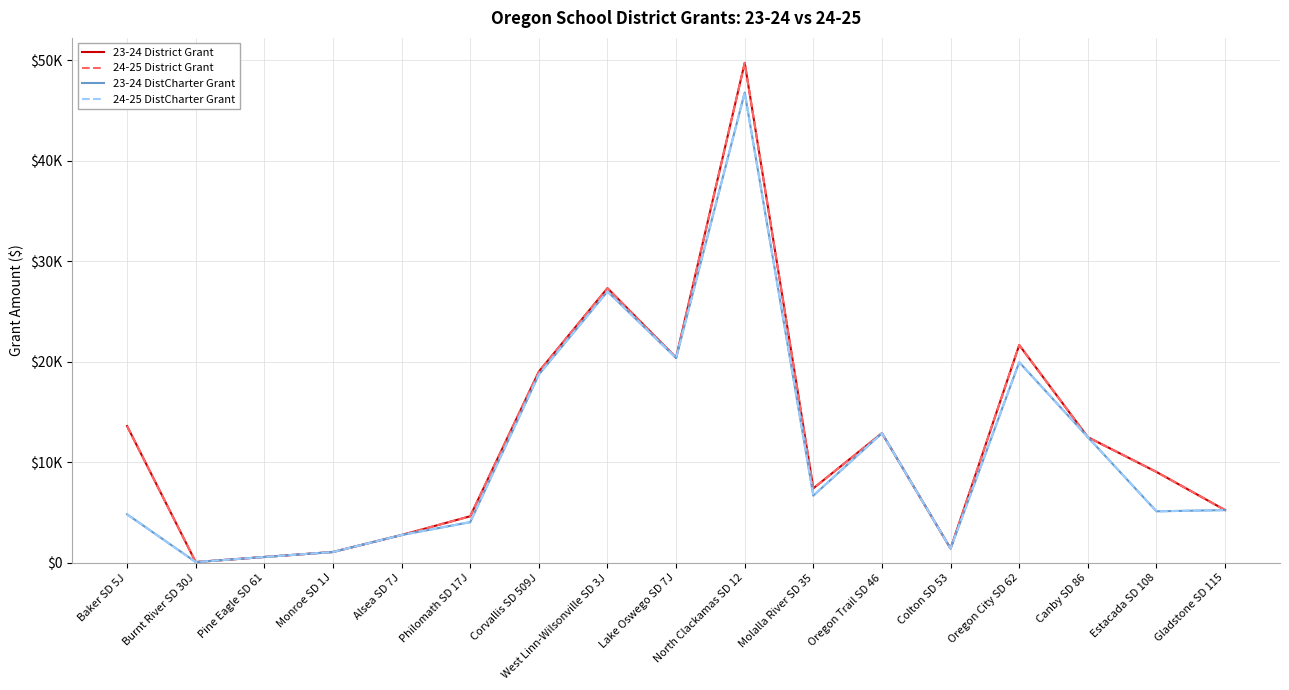

What is the highest value of the 24-25 District Grant series?

49736.2